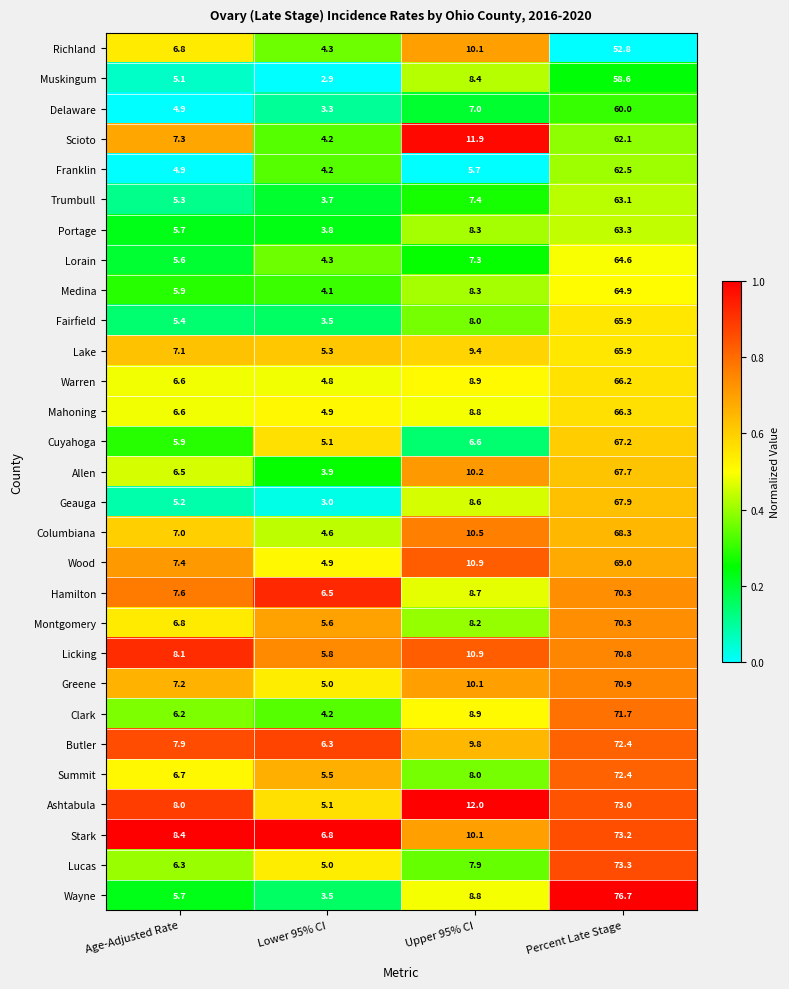

What is the approximate value of Summit at Age-Adjusted Rate?

6.7